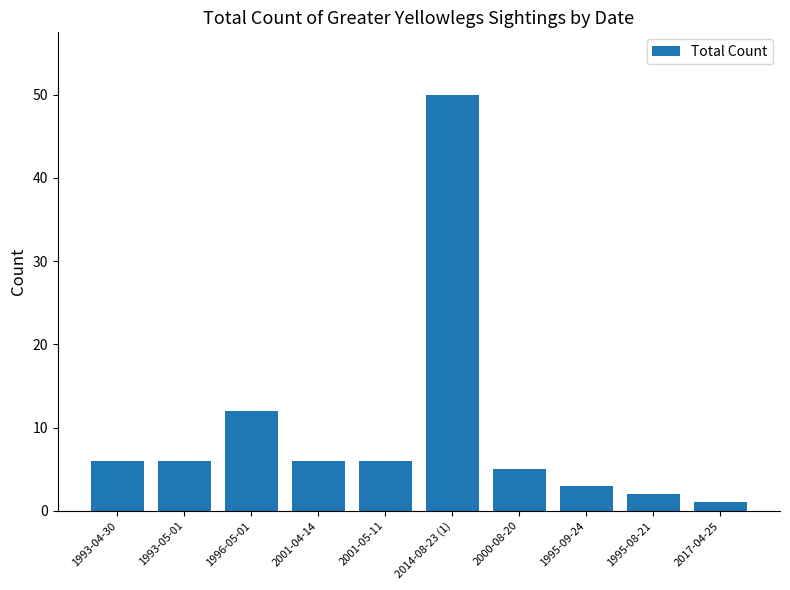

Count the number of data series in this chart.

1